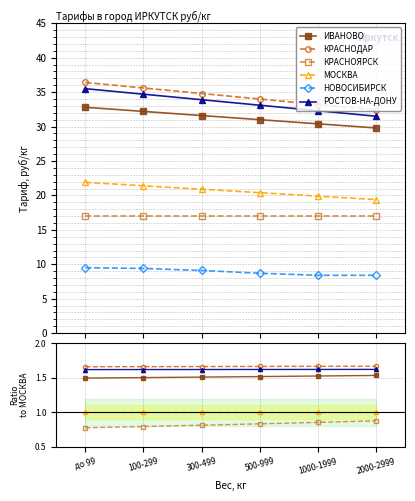

Is it true that МОСКВА equals 1.7 at 2000-2999?

False